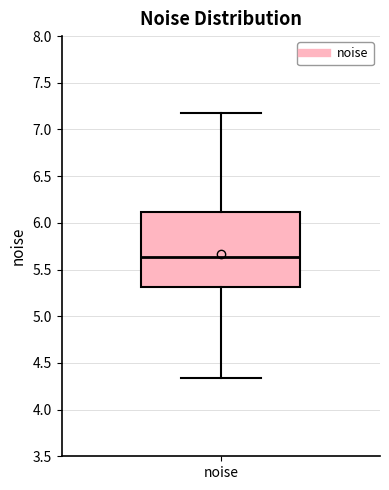

Where is the lower edge of the box for noise on the y-axis? The values are not printed on the chart, so give them approximately, as read against the axis.

5.30